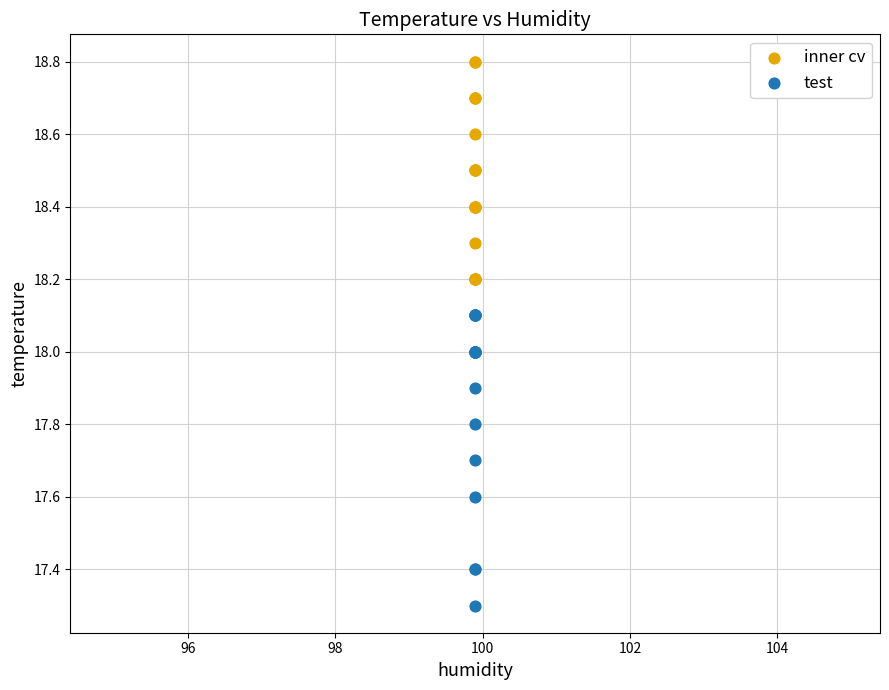

Which series reaches the maximum Y coordinate?

inner cv